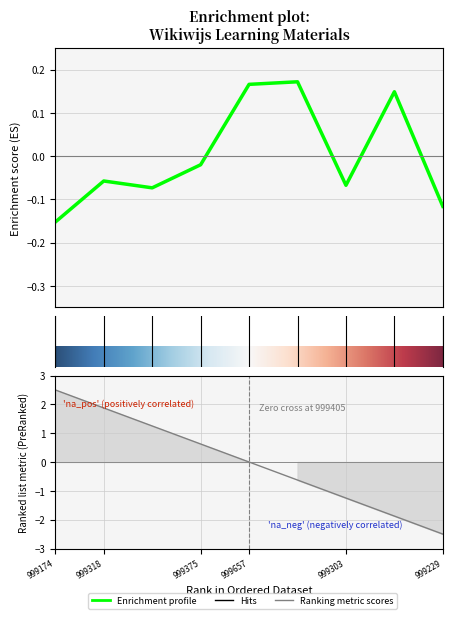

What is the difference between the maximum and second lowest values?

0.3